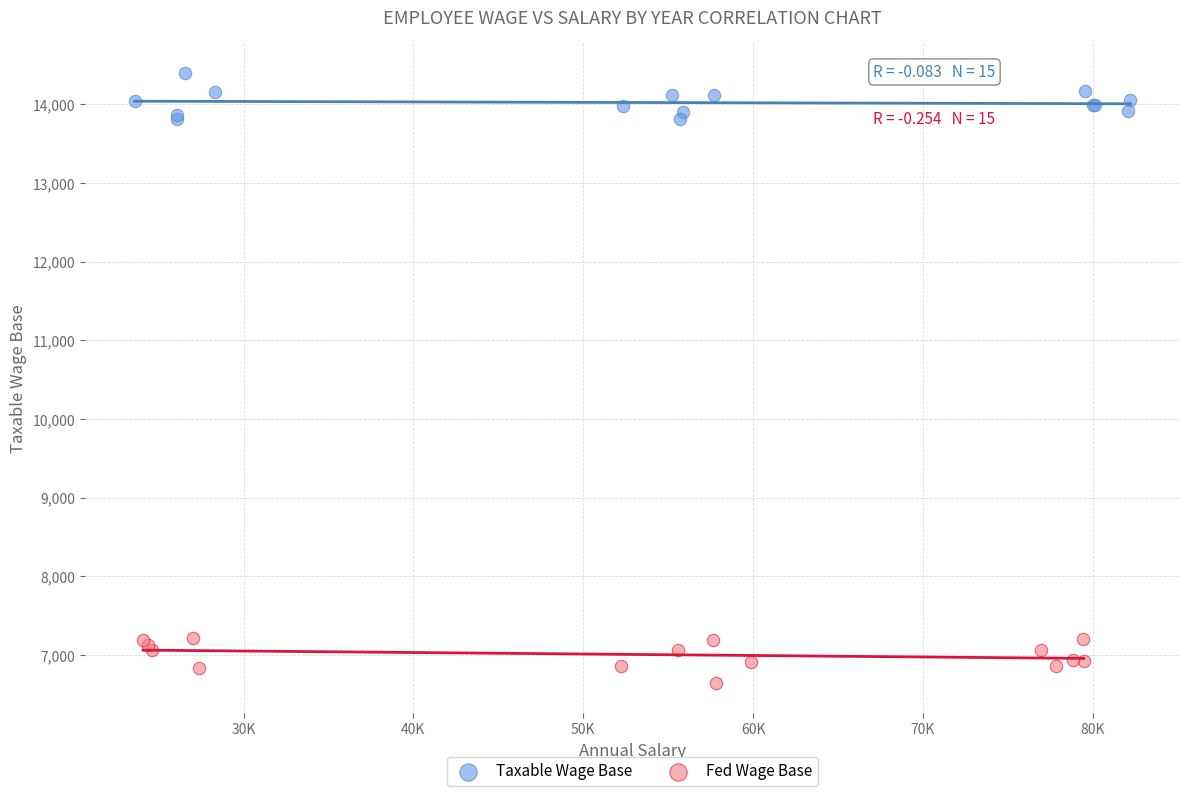

Which series contains the highest Y value?

Taxable Wage Base